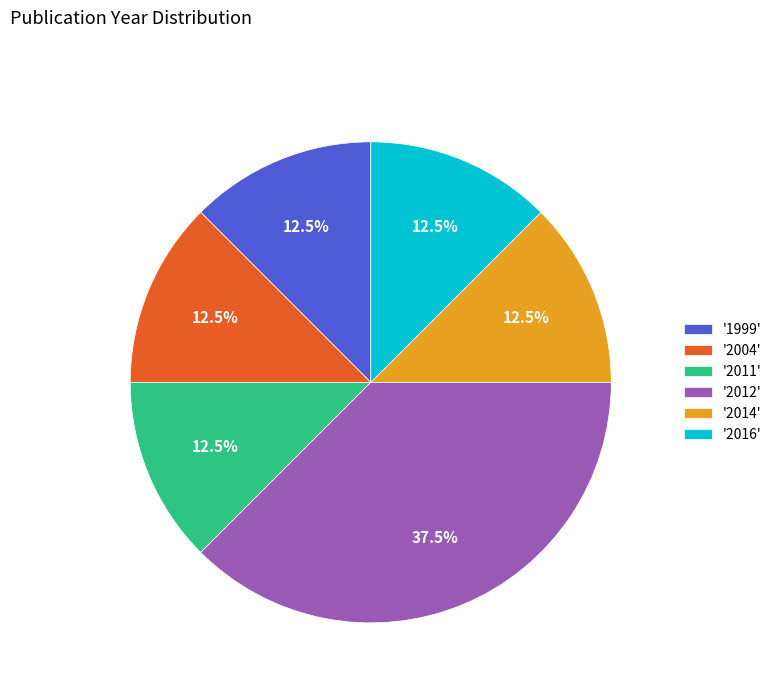

Count the number of slices in the pie.

6